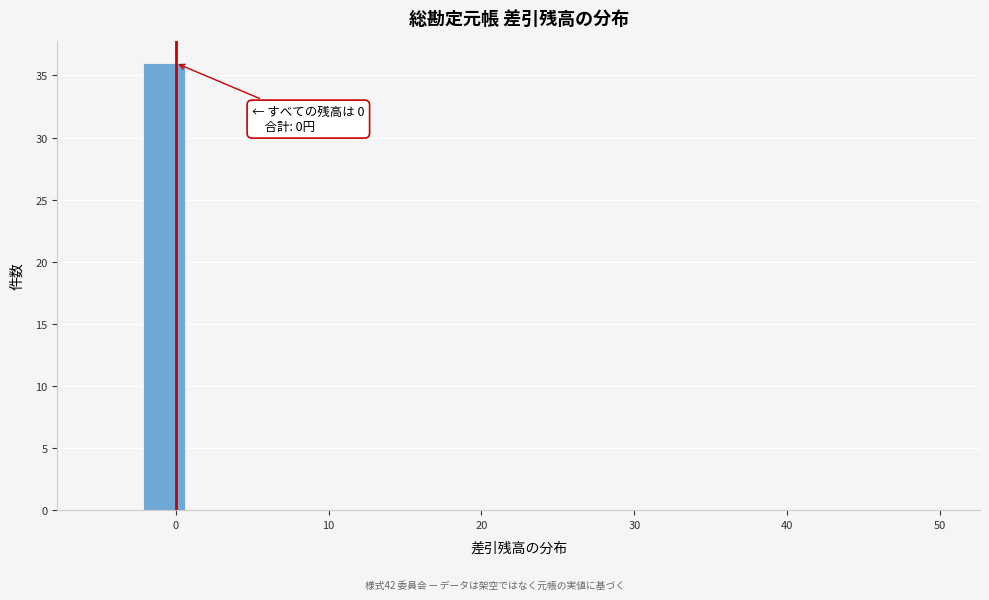

Read against the x-axis, roughly where is the centre of the tallest bar?

-1